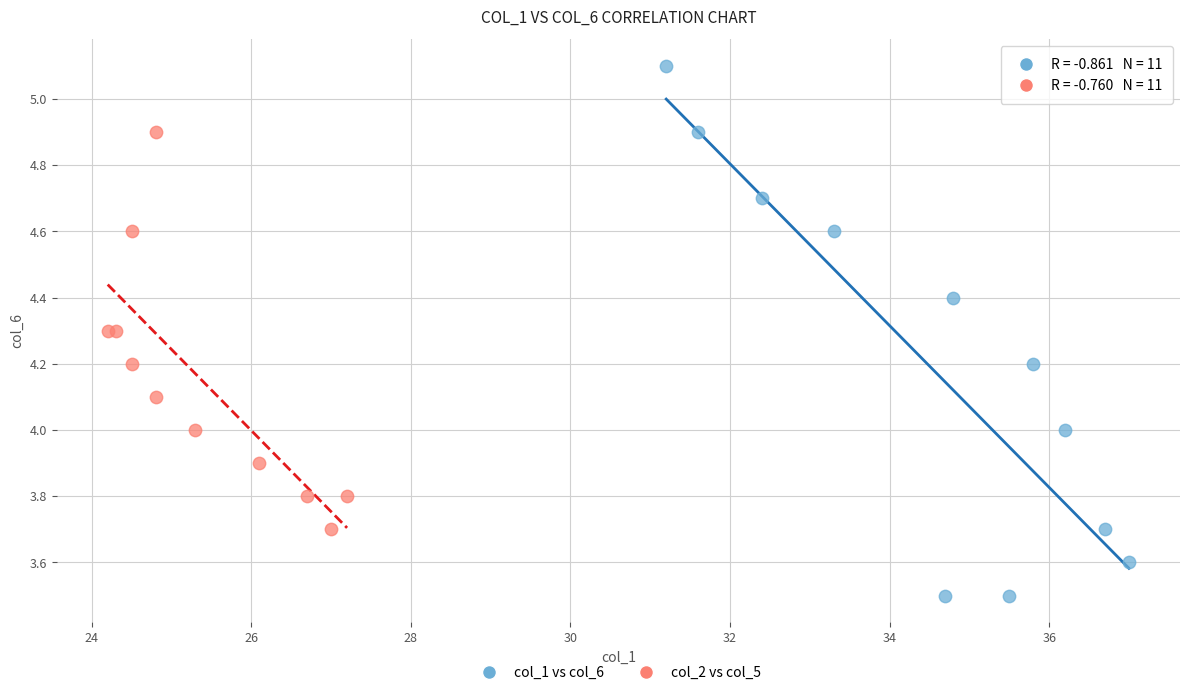

Which series contains the lowest Y value?

col_1 vs col_6